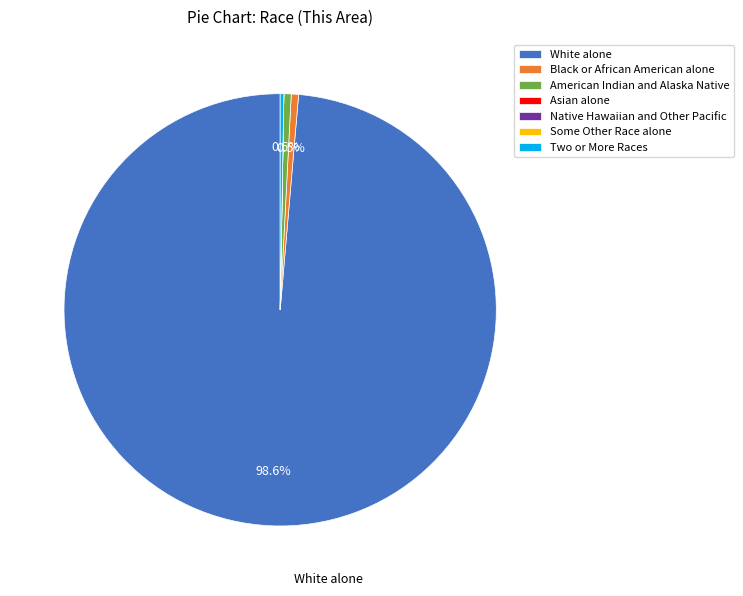

What portion of the pie excludes Black or African American alone?

99.5%